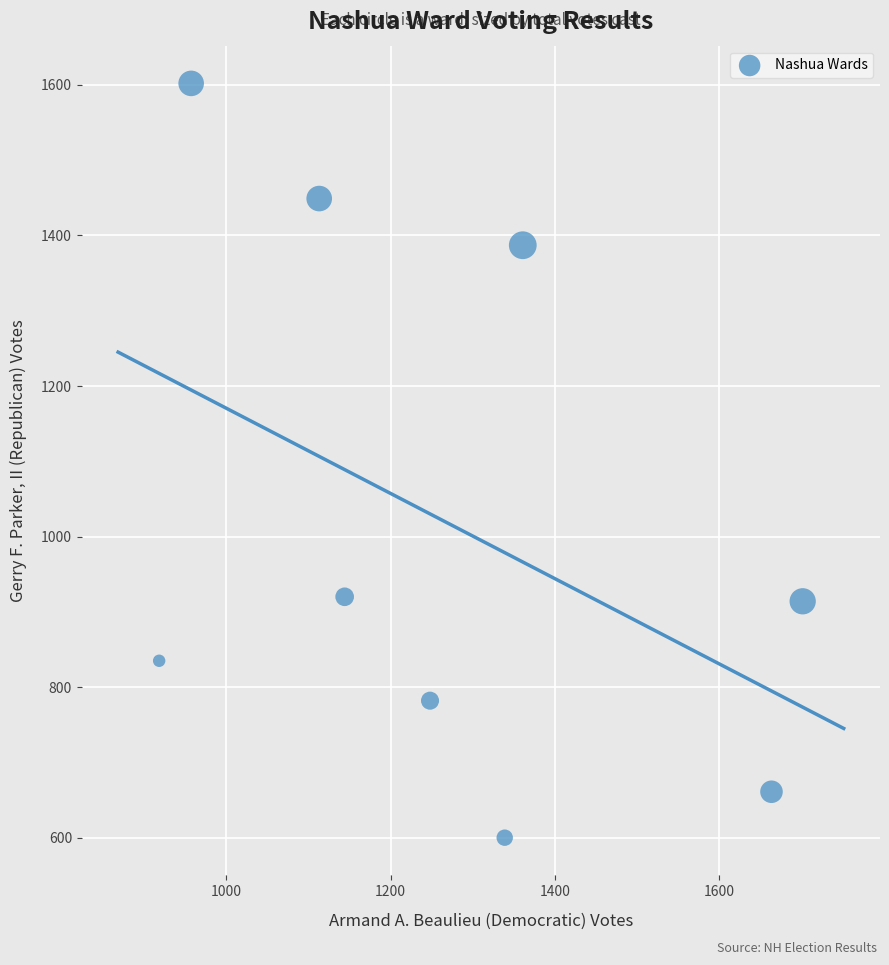

What is the average Y value?

1017